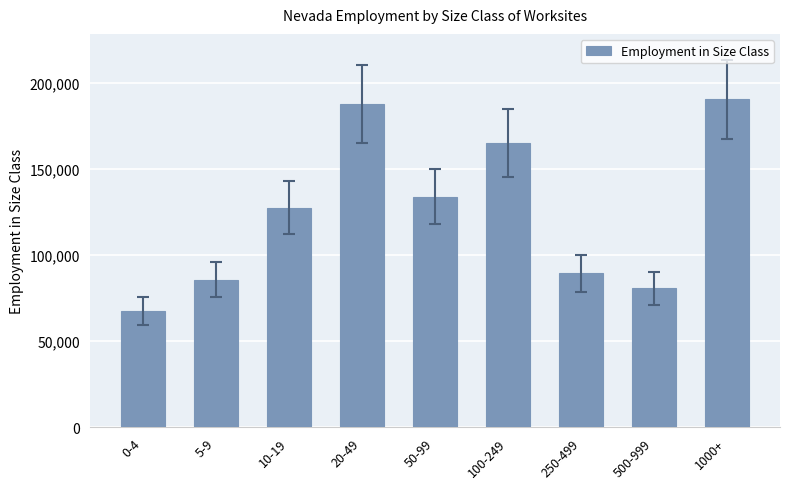

What is the label of the 8th bar from the right?

5-9